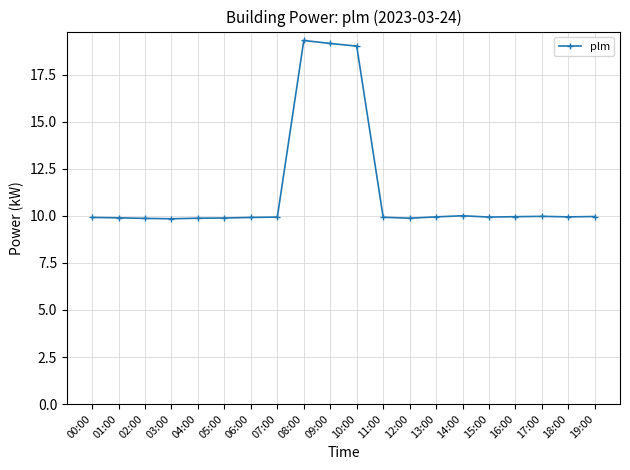

What is the value of the 10th point from the left?

19.2